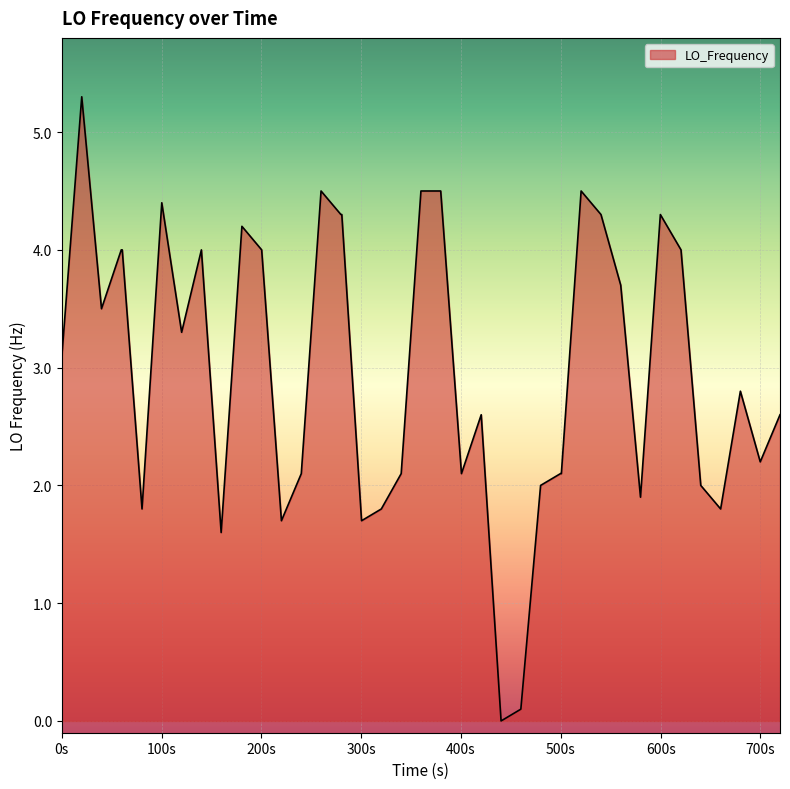

True or false: the data has more than 1 interior local peaks.

True